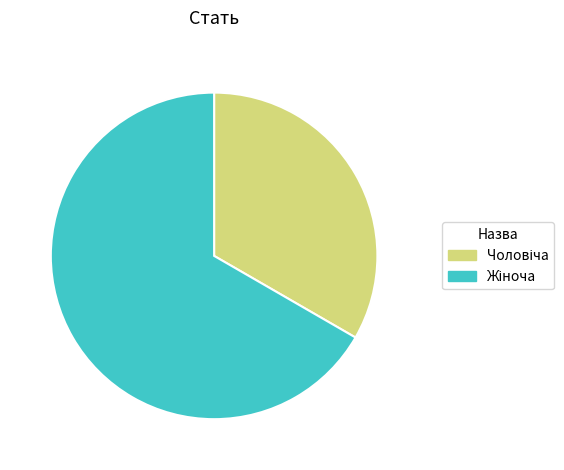

Is there a majority slice in this chart?

Yes